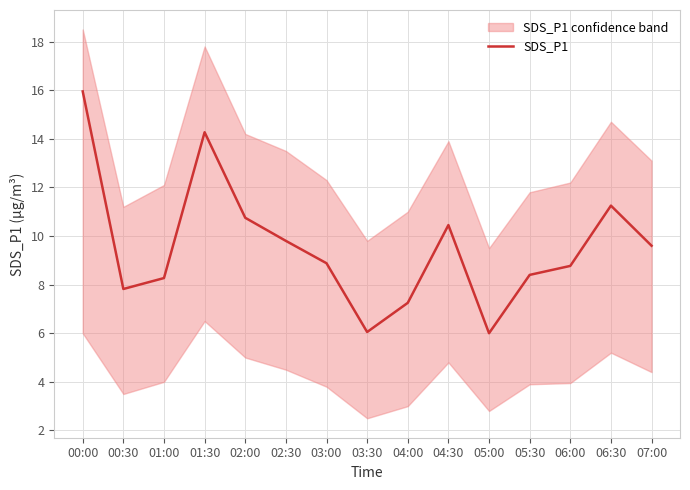

What is the maximum value shown in the chart?

15.9